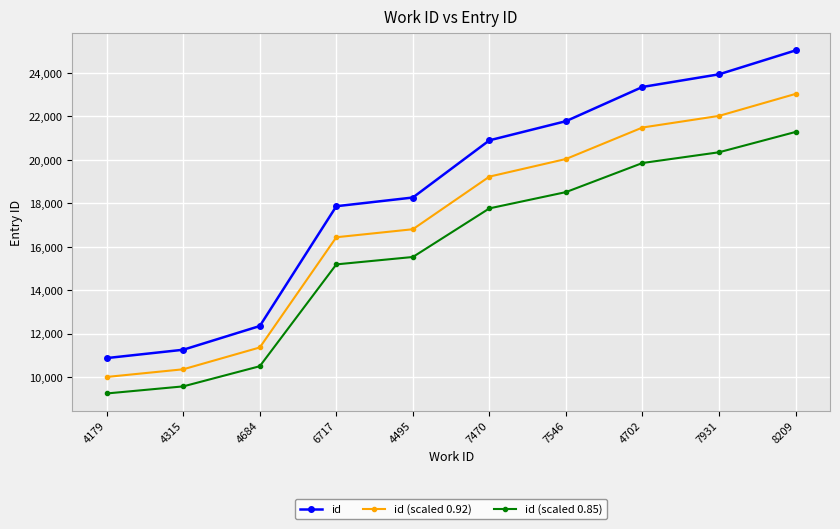

True or false: id (scaled 0.92) has more than 0 points higher than both neighbors.

False